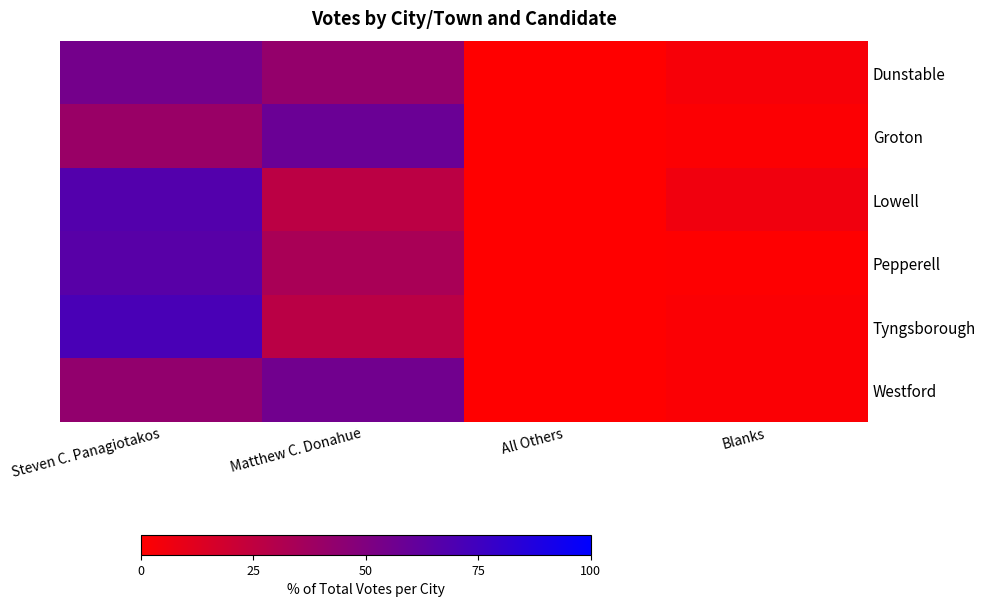

Reading right to left, extract all data points from this chart.

Dunstable: Blanks=3.3	All Others=0.0	Matthew C. Donahue=42.0	Steven C. Panagiotakos=54.7
Groton: Blanks=1.5	All Others=0.0	Matthew C. Donahue=58.4	Steven C. Panagiotakos=40.1
Lowell: Blanks=5.8	All Others=0.0	Matthew C. Donahue=26.8	Steven C. Panagiotakos=67.4
Pepperell: Blanks=0.8	All Others=0.0	Matthew C. Donahue=33.9	Steven C. Panagiotakos=65.3
Tyngsborough: Blanks=1.9	All Others=0.0	Matthew C. Donahue=27.0	Steven C. Panagiotakos=71.2
Westford: Blanks=1.6	All Others=0.1	Matthew C. Donahue=55.5	Steven C. Panagiotakos=42.8